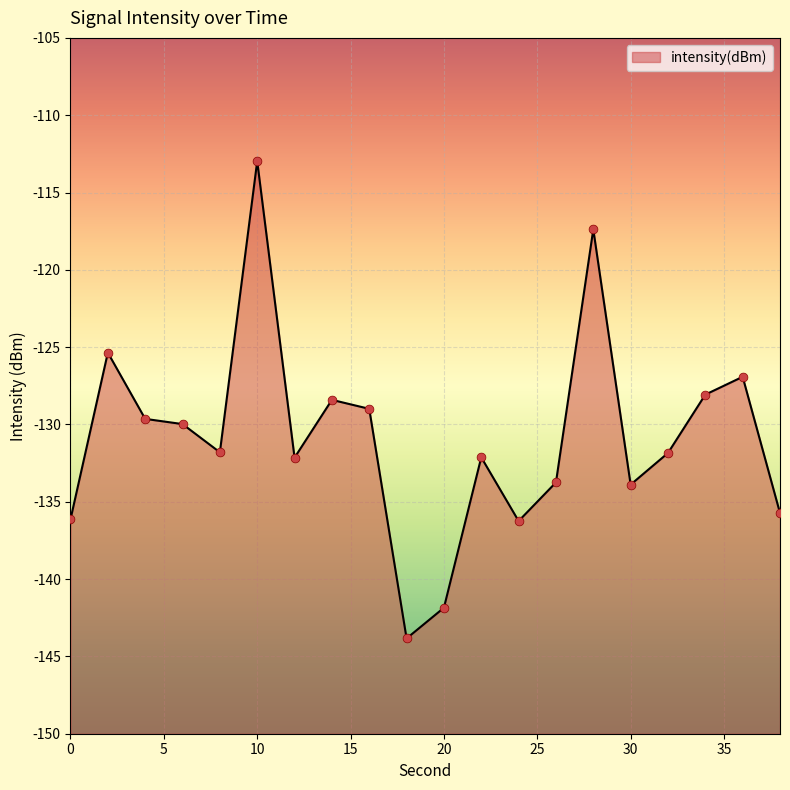

Between 26 and 12, which is larger?

12